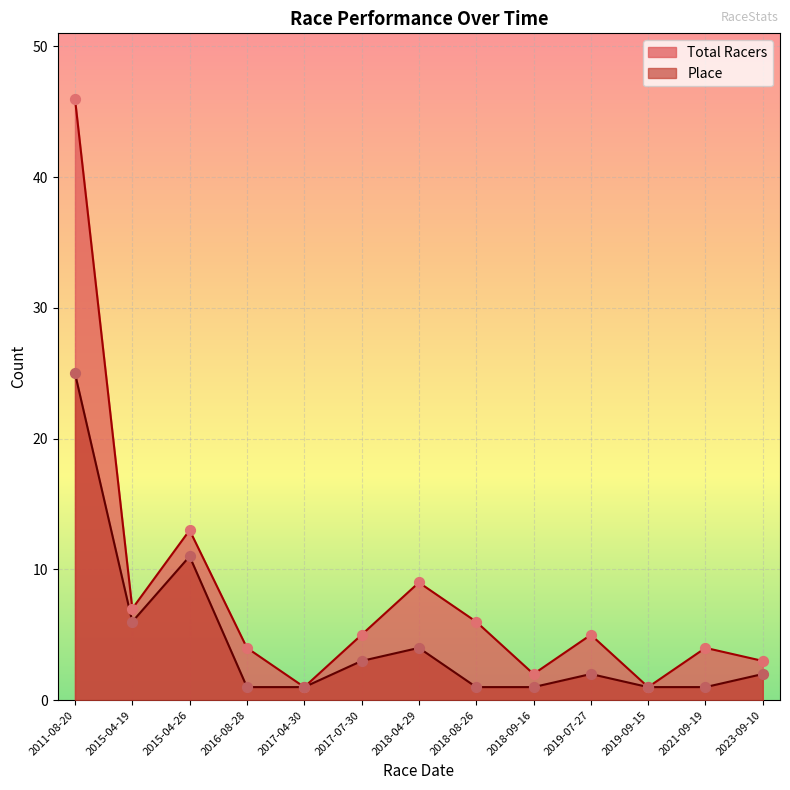

At which category is the sum across all series the highest?

2011-08-20